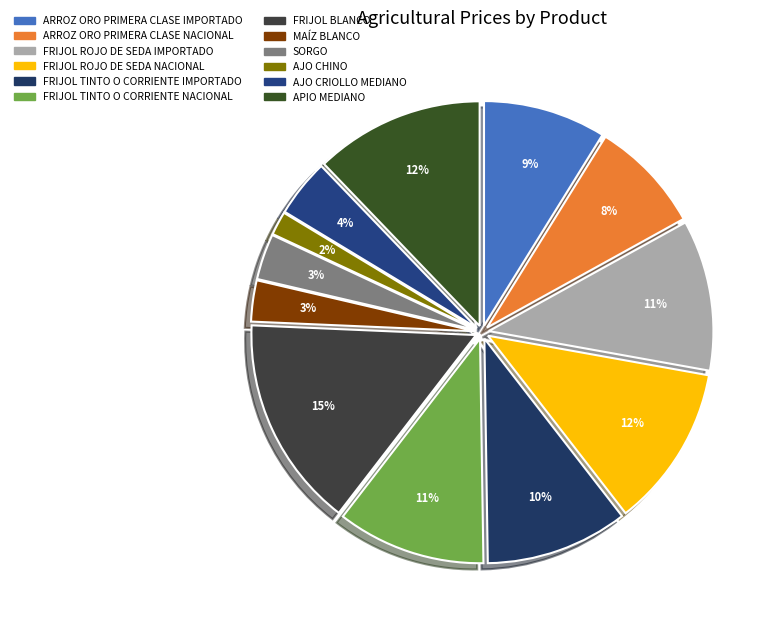

Between SORGO and MAÍZ BLANCO, which is larger?

SORGO